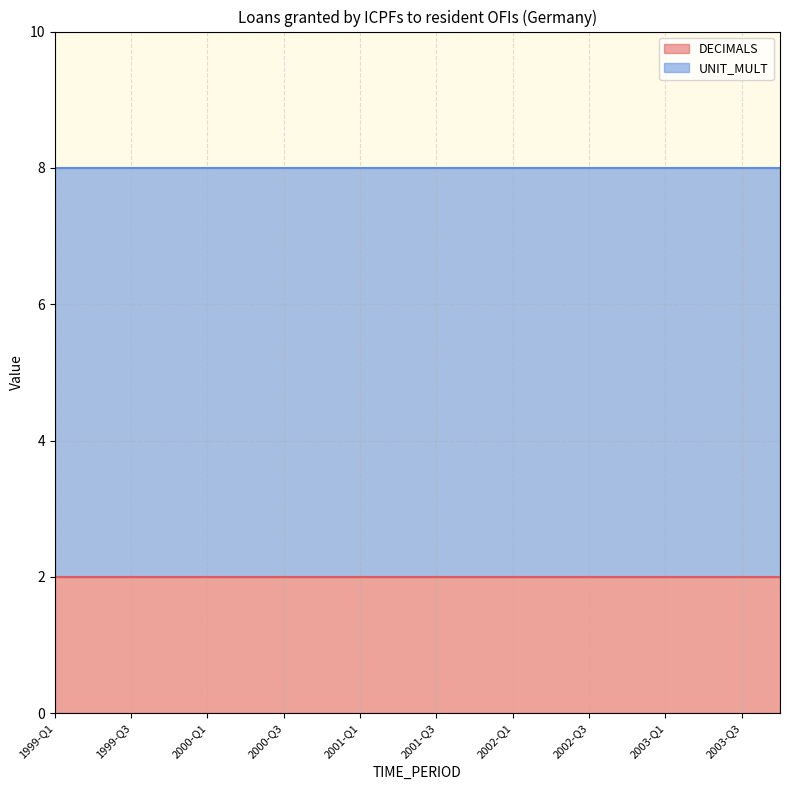

True or false: DECIMALS and UNIT_MULT intersect in this chart.

False